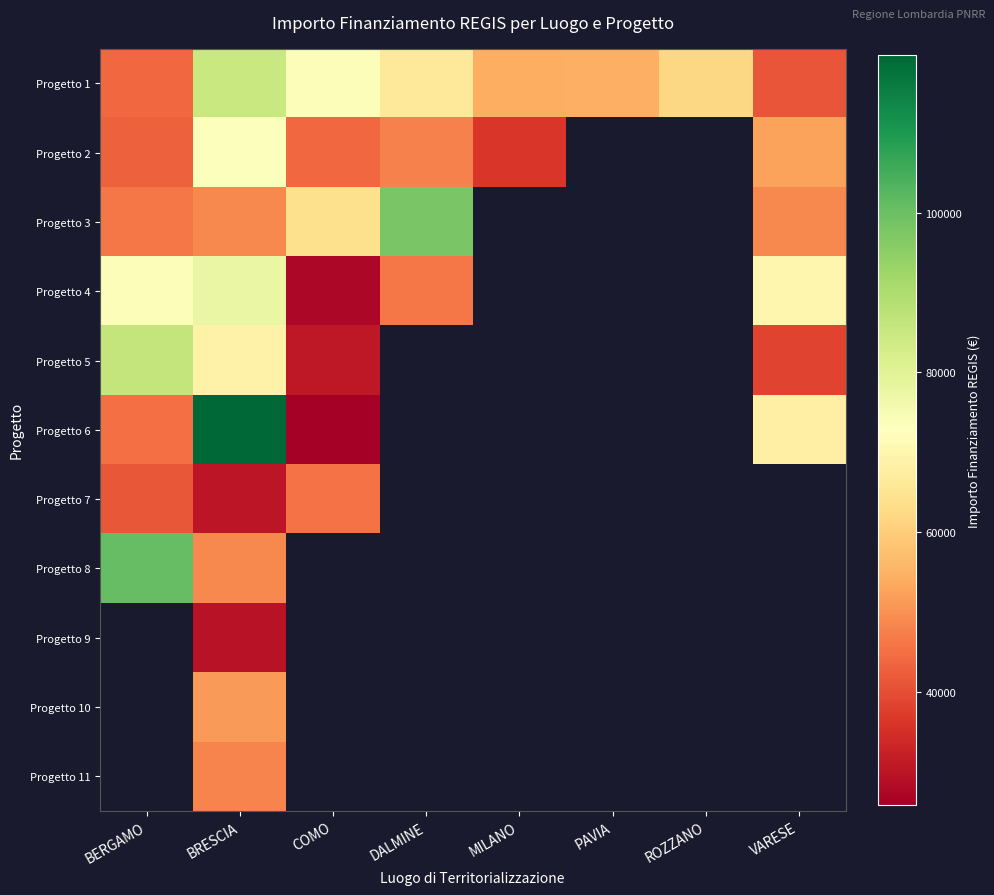

Rank the categories by Progetto 1 value from lowest to highest.

VARESE, BERGAMO, MILANO, PAVIA, ROZZANO, DALMINE, COMO, BRESCIA